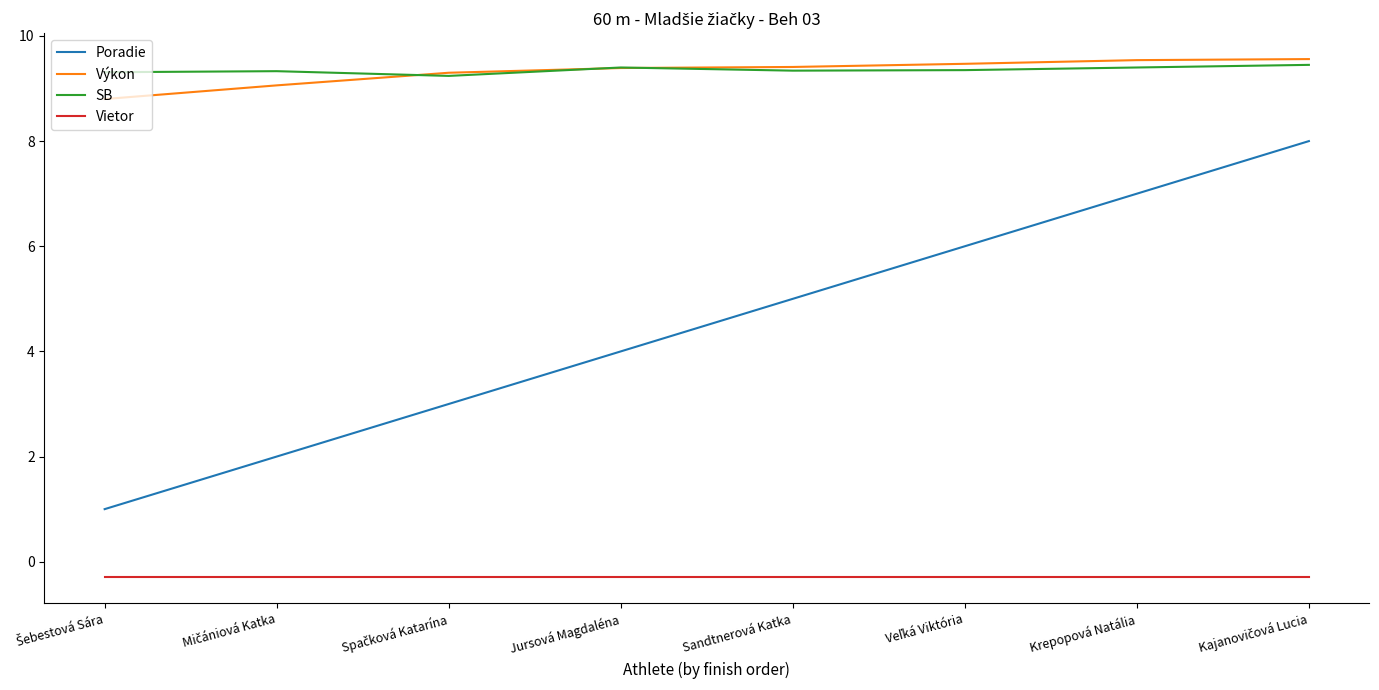

What is the highest value of the Poradie series?

8.0